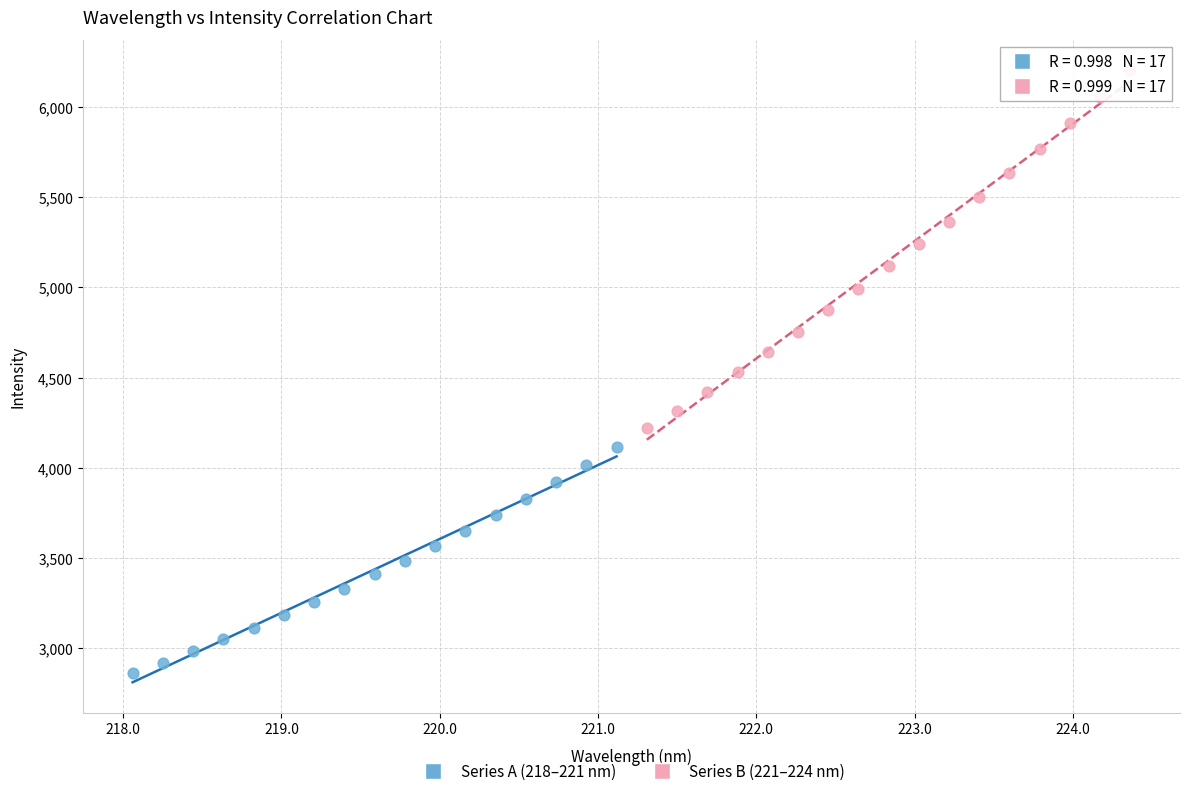

Which series has the widest spread of Y values?

Series B (221–224 nm)